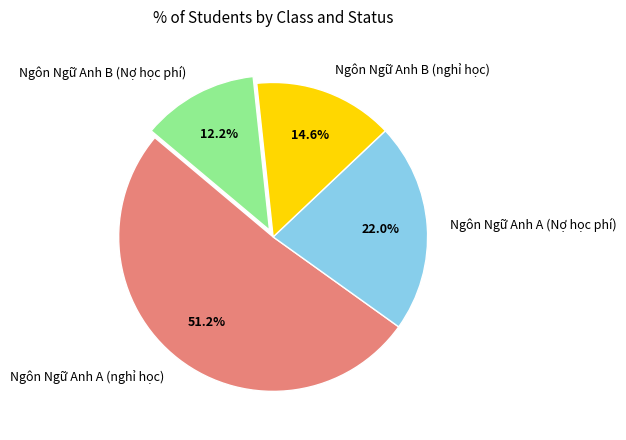

True or false: Ngôn Ngữ Anh B (Nợ học phí) accounts for 25% of the total.

False